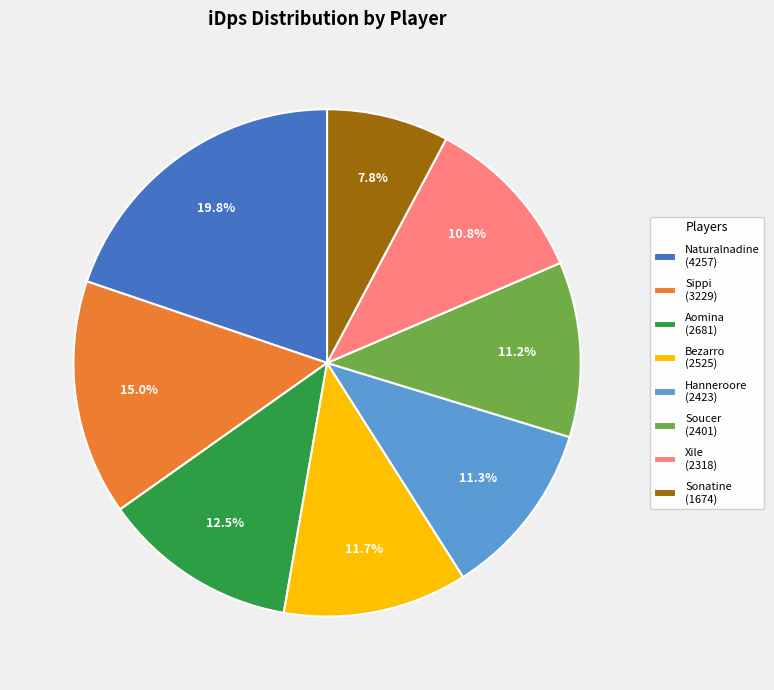

Count the number of slices in the pie.

8